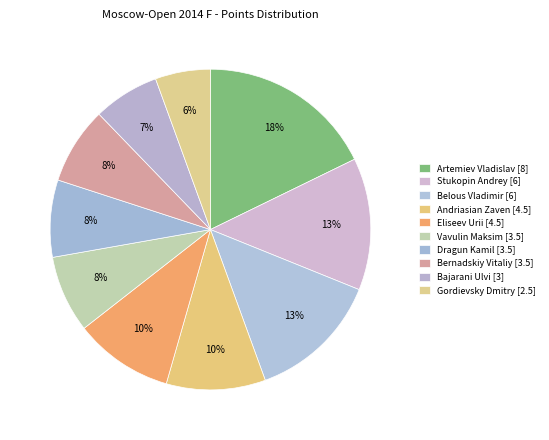

Count the number of slices in the pie.

10